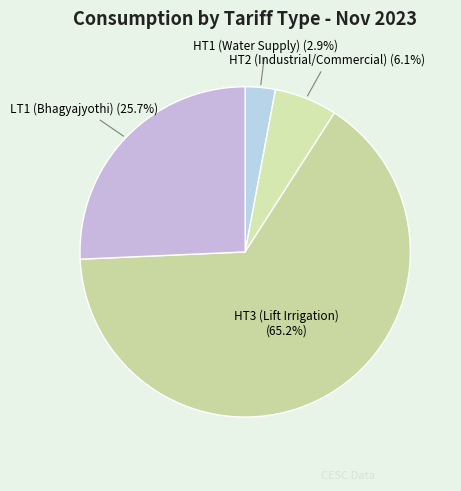

Is there a majority slice in this chart?

Yes